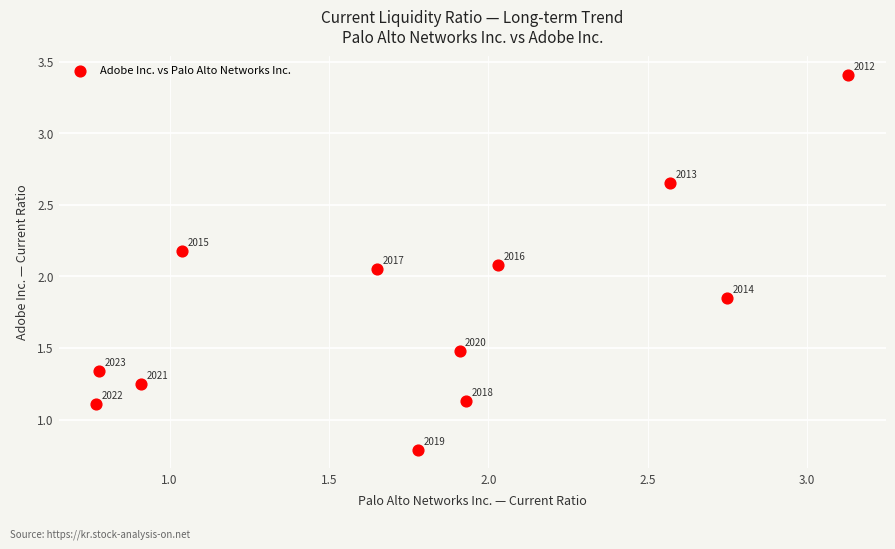

What is the average X value?

1.8